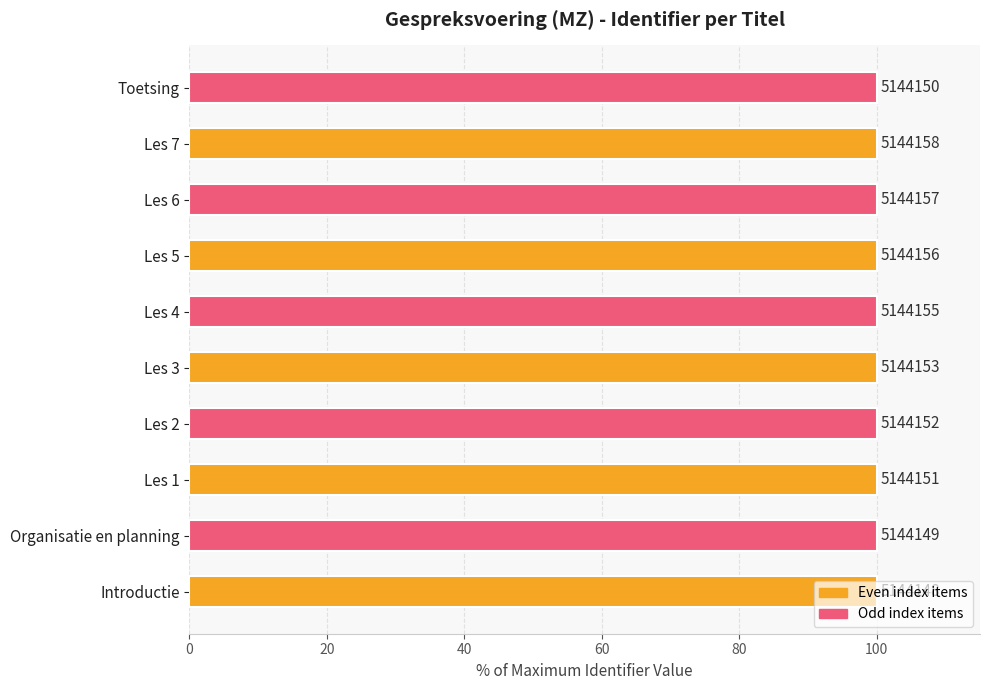

How many bars are there in total?

10